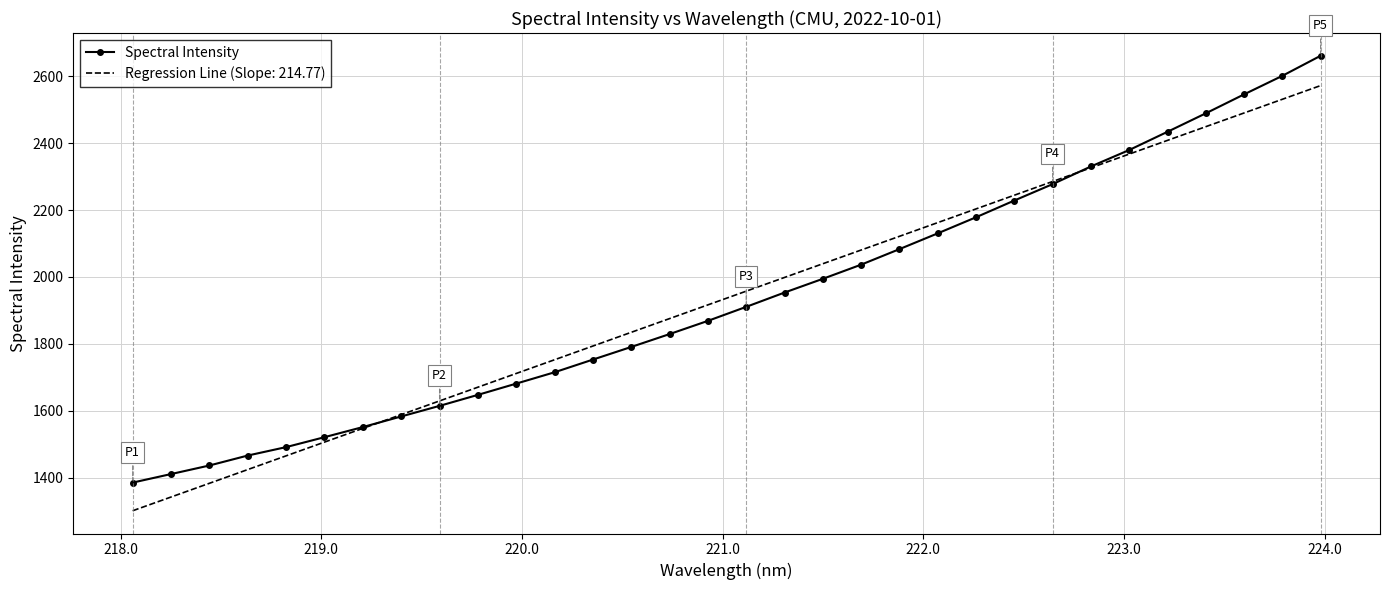

List the series in order of their peak value, lowest first.

Regression Line (Slope: 214.77), Spectral Intensity